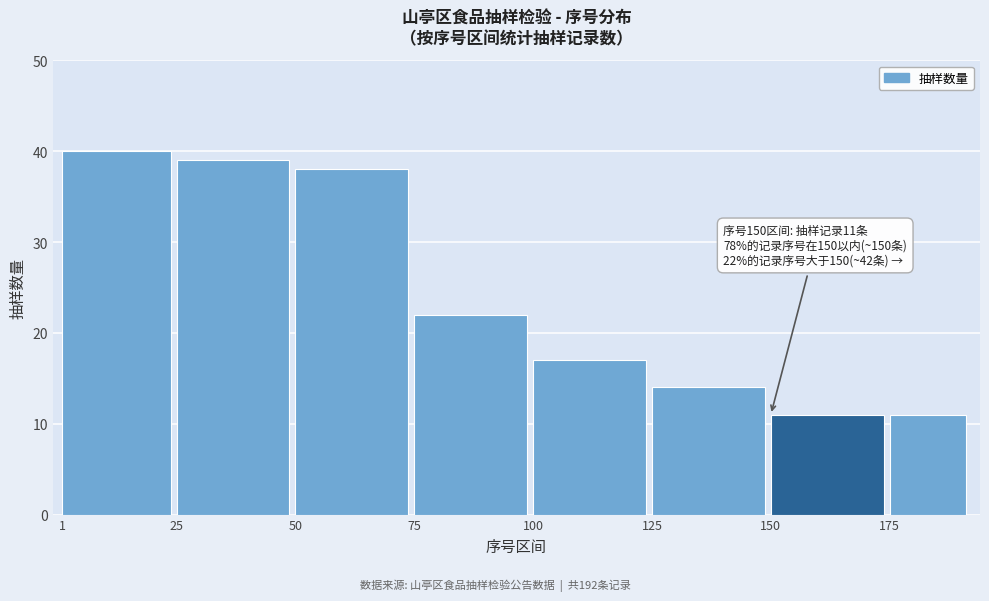

Reading left to right, extract all data points from this chart.

1=40	25=39	50=38	75=22	100=17	125=14	150=11	175=11